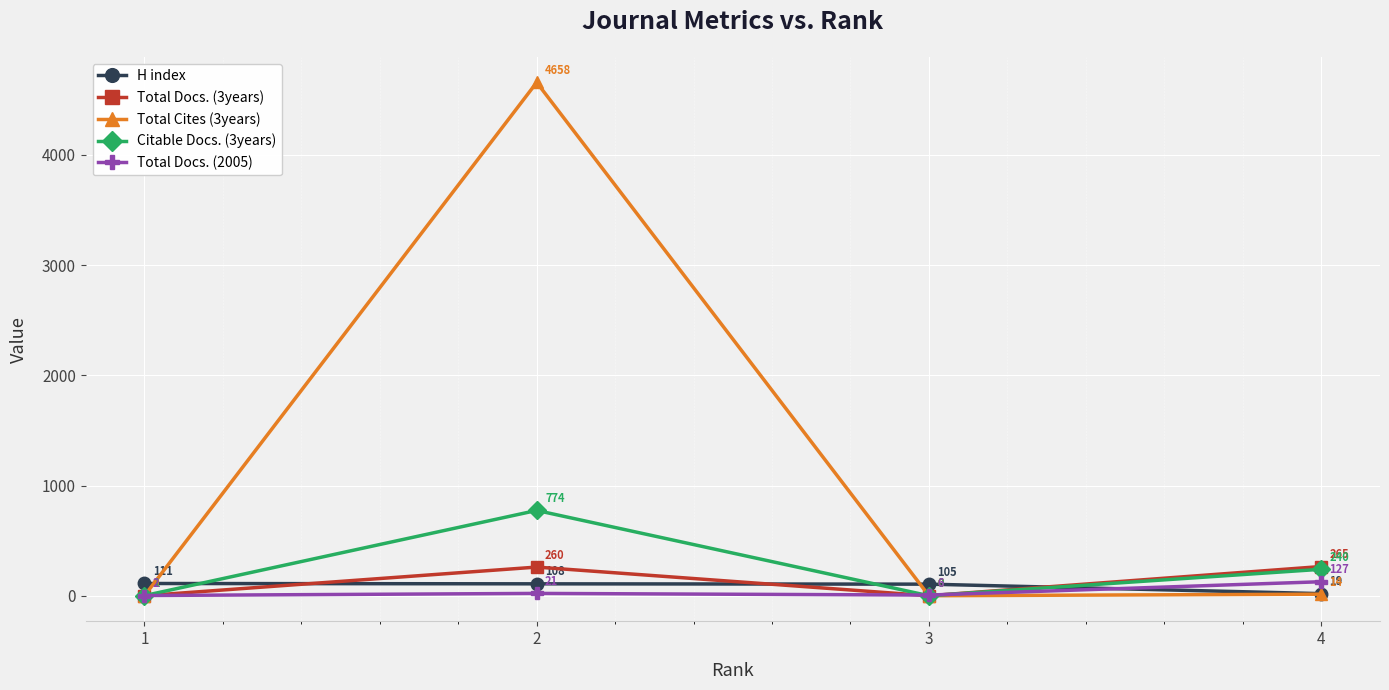

Rank the series by their maximum value, from lowest to highest.

H index, Total Docs. (2005), Total Docs. (3years), Citable Docs. (3years), Total Cites (3years)